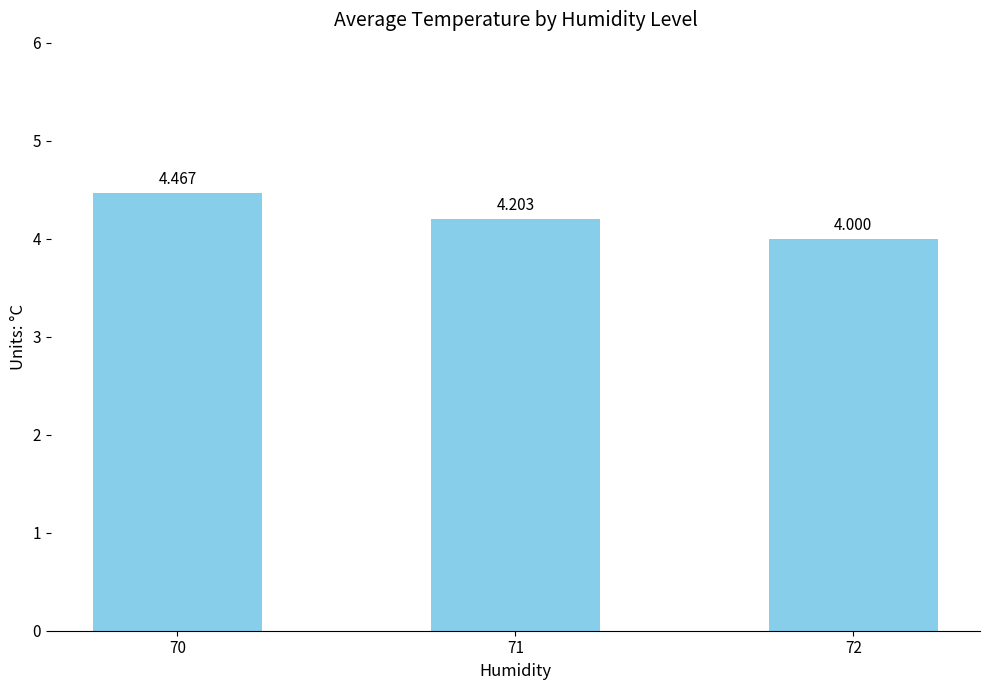

What value does the data have at 71?

4.2